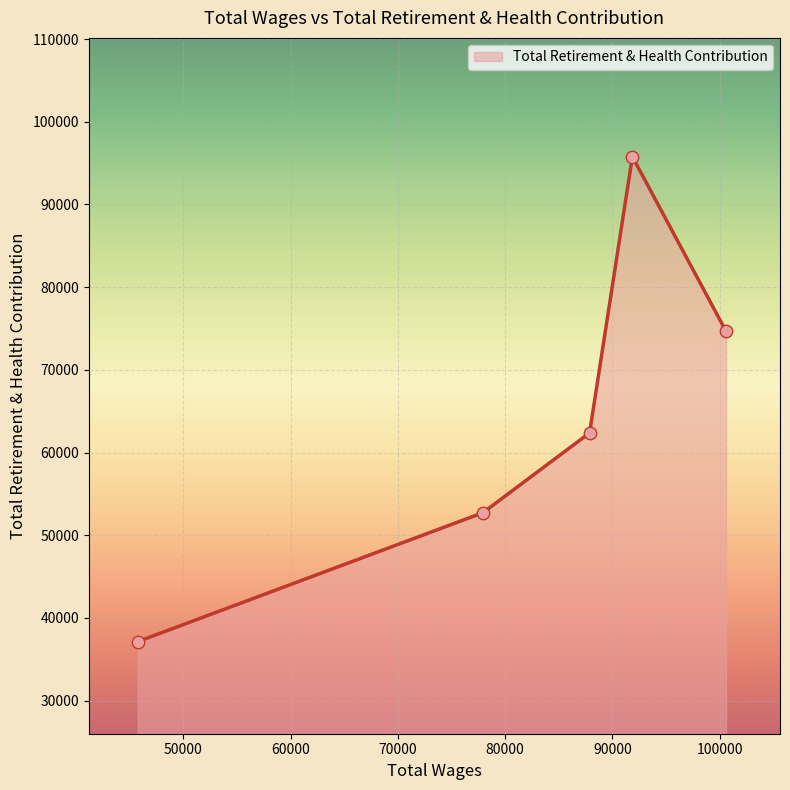

True or false: the data has more than 2 interior local peaks.

False